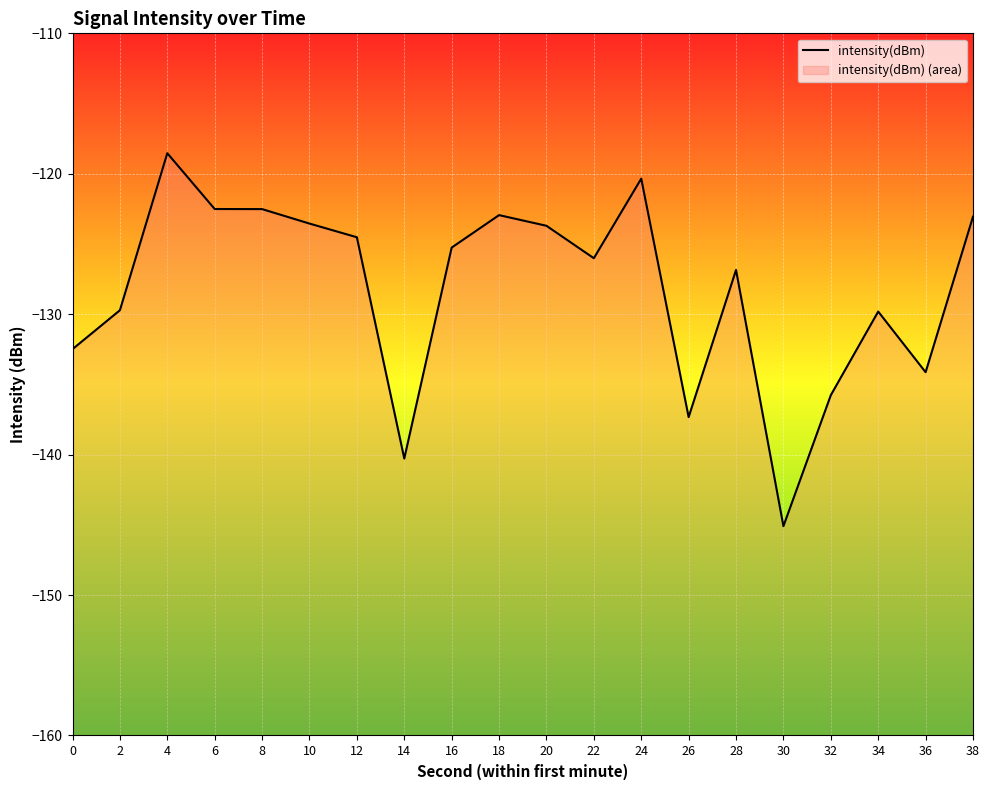

Where is the data nearest to the value -131?

34